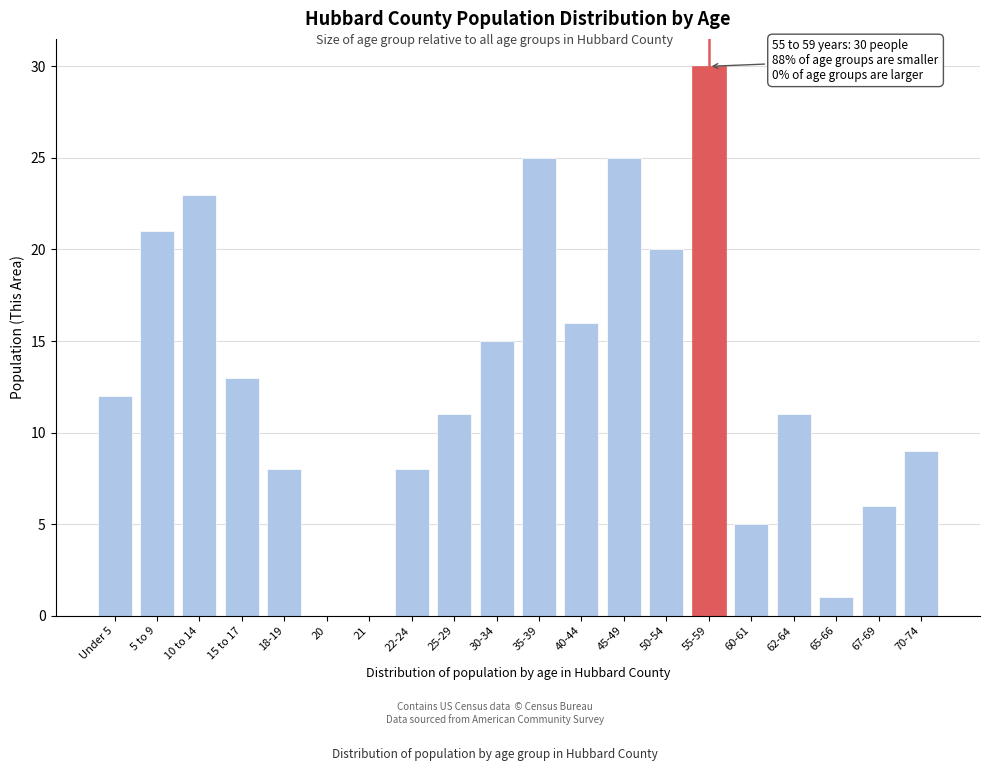

Reading right to left, list all the values displayed in this chart.

70-74=9	67-69=6	65-66=1	62-64=11	60-61=5	55-59=30	50-54=20	45-49=25	40-44=16	35-39=25	30-34=15	25-29=11	22-24=8	21=0	20=0	18-19=8	15 to 17=13	10 to 14=23	5 to 9=21	Under 5=12